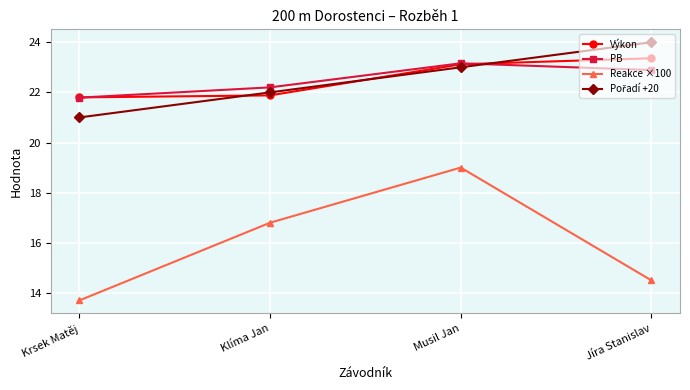

Read the PB value at Klíma Jan.

22.2